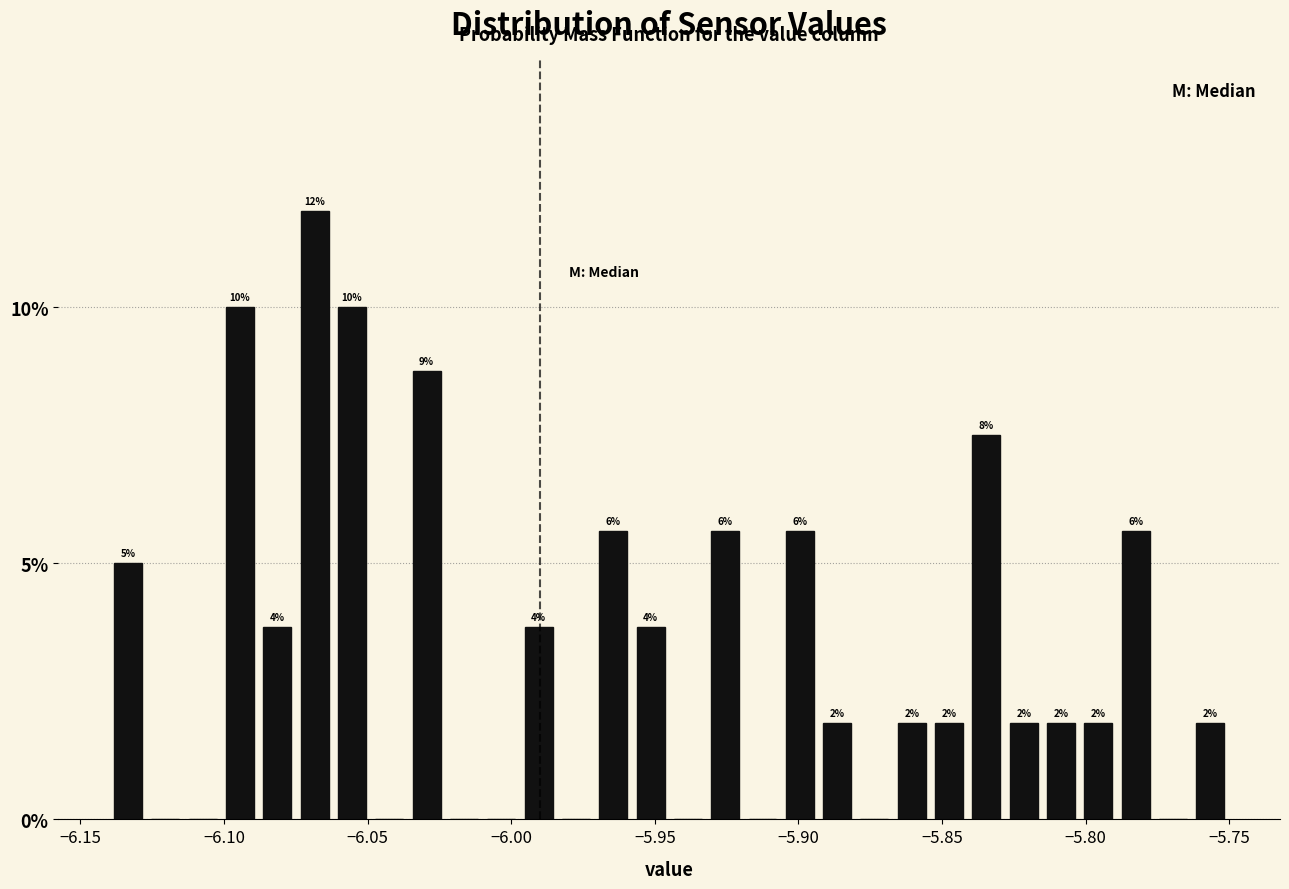

Read against the x-axis, roughly where is the centre of the tallest bar?

-6.070